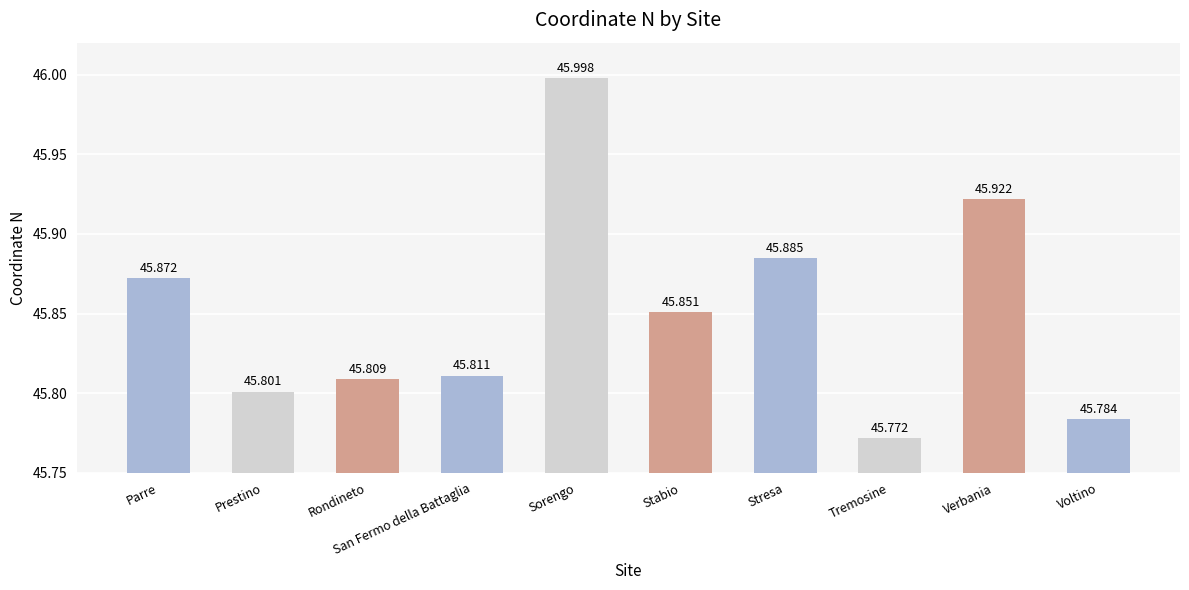

What is the value of the 1st bar from the left?

45.9